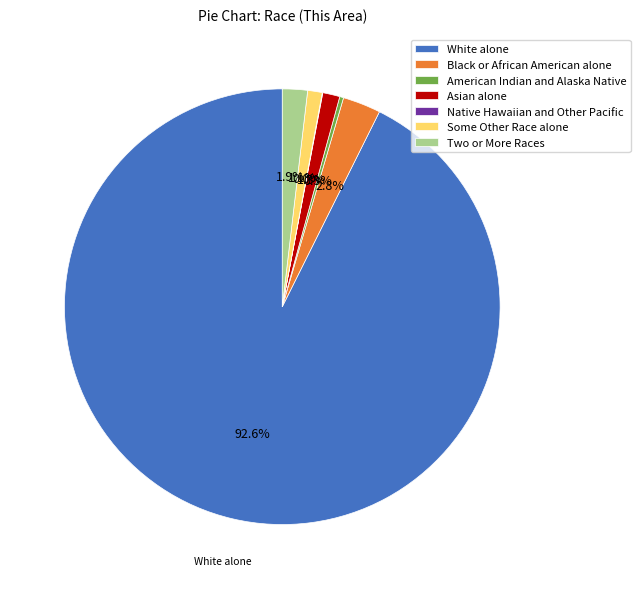

What is the largest slice in the pie chart?

White alone